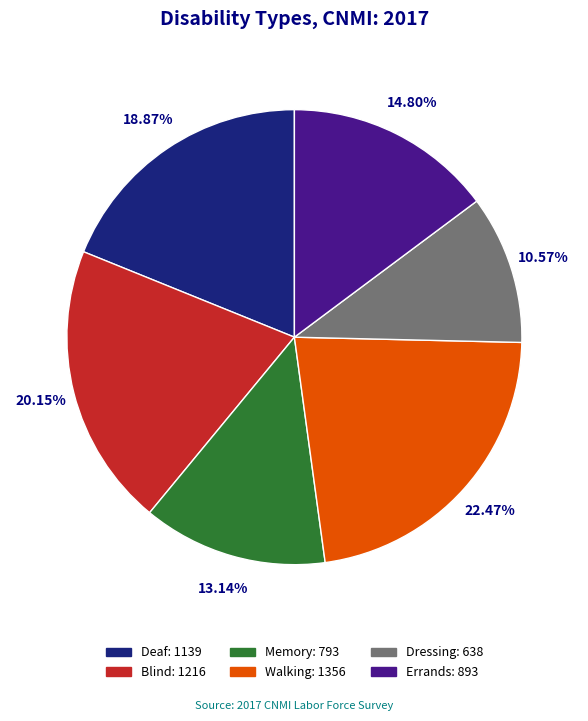

Is it true that Walking is 9% of the pie?

False